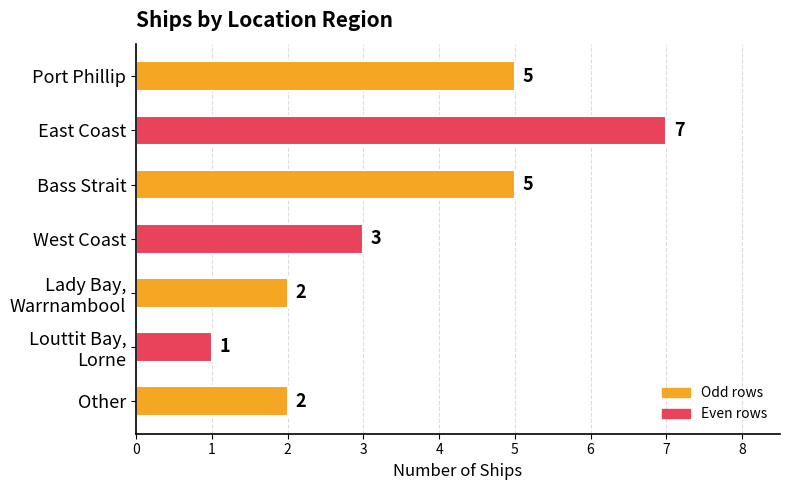

True or false: the data shows 3 at West Coast.

True